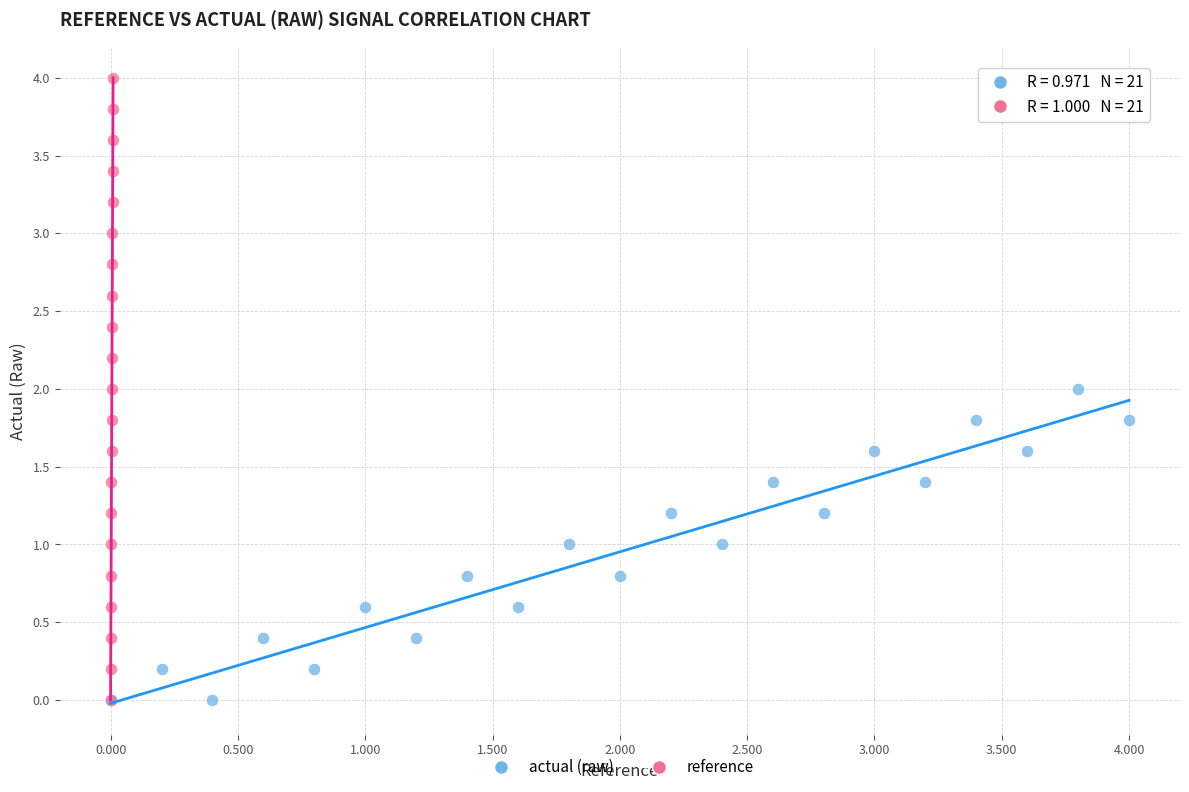

Which series has the widest spread of Y values?

reference